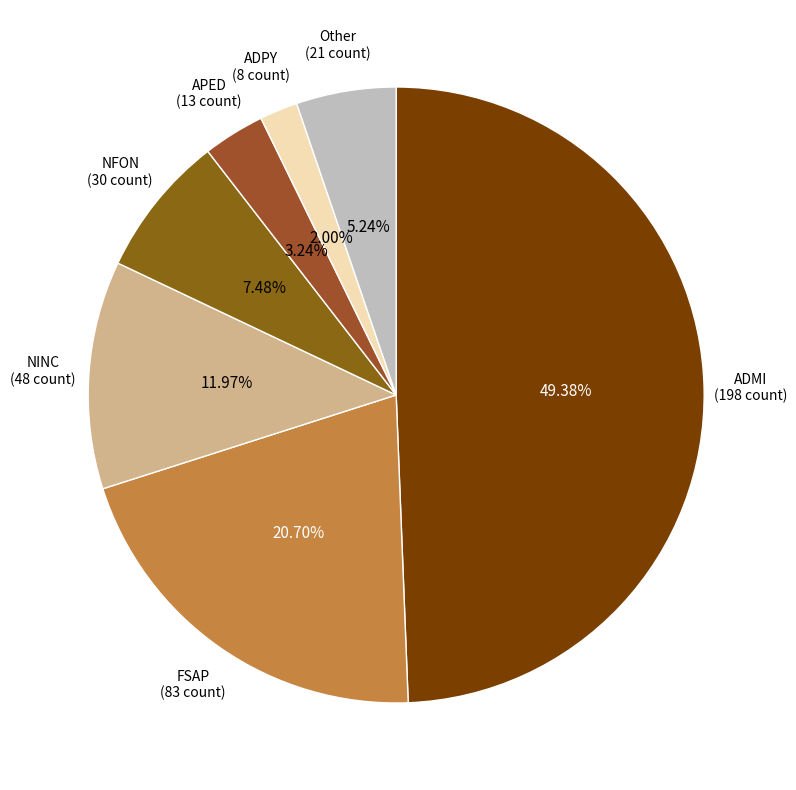

What portion of the pie excludes Other?

94.8%